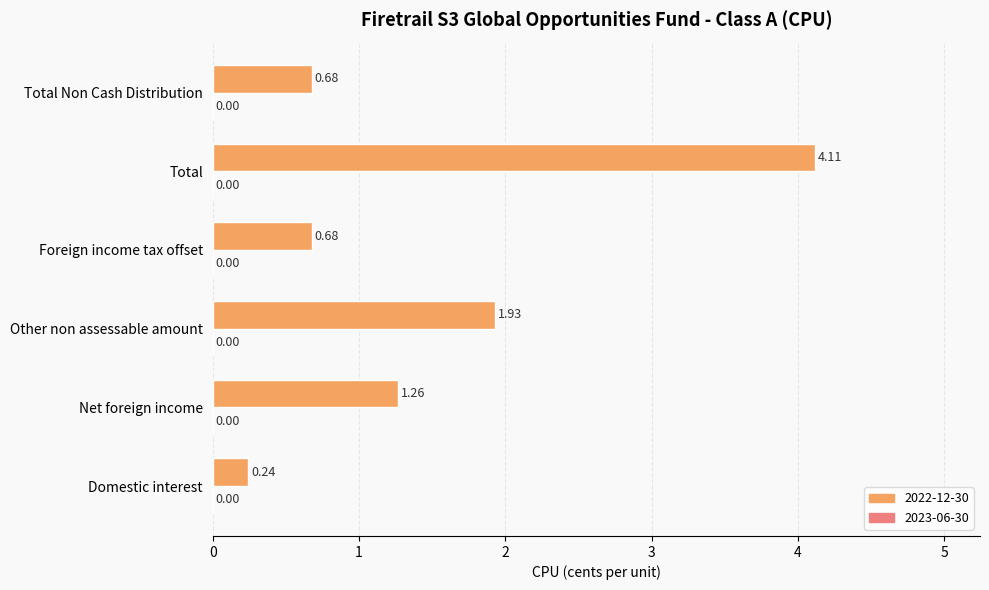

How many data points are less than 1?

3